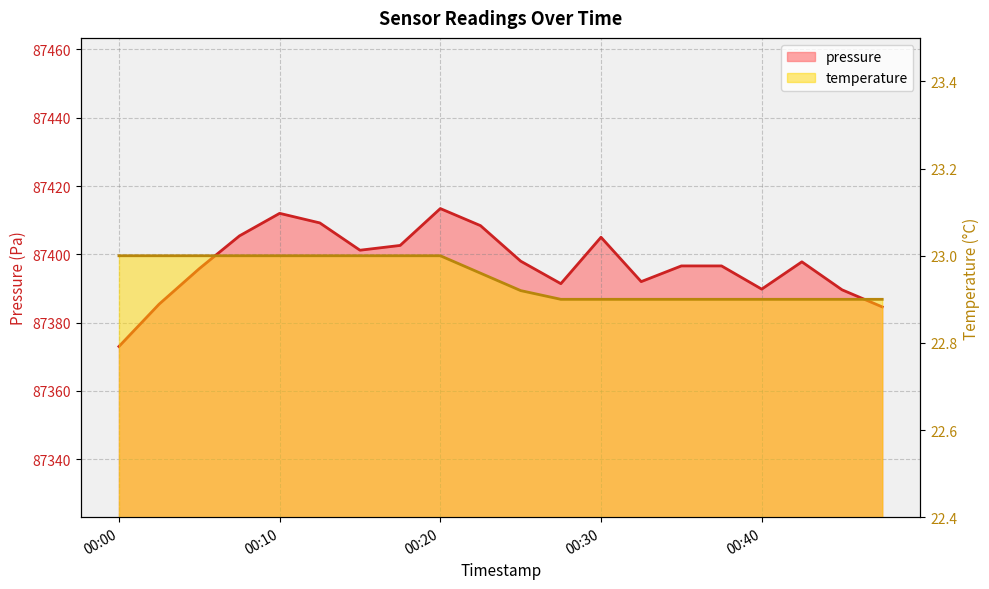

What is the sum of all temperature values?

459.0